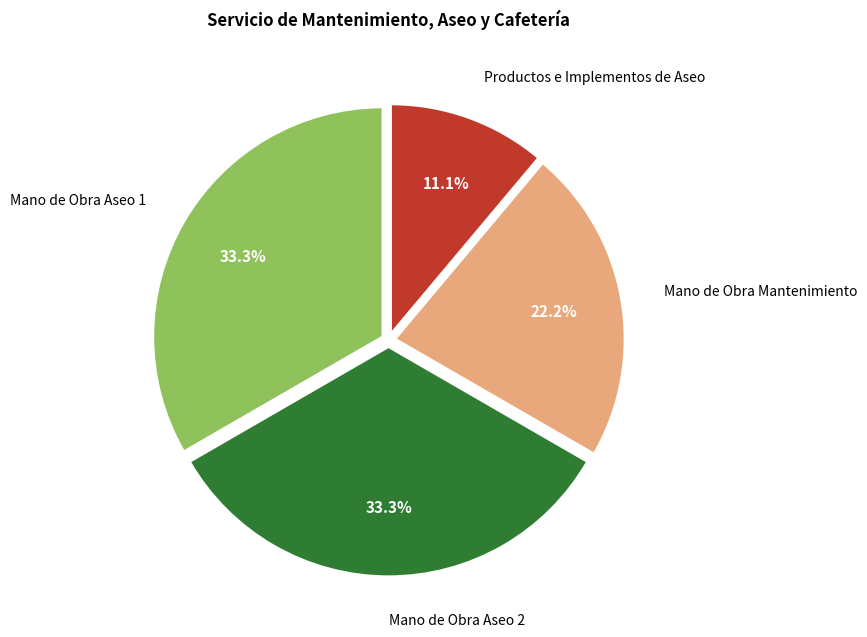

Which slice is the smallest?

Productos e Implementos de Aseo